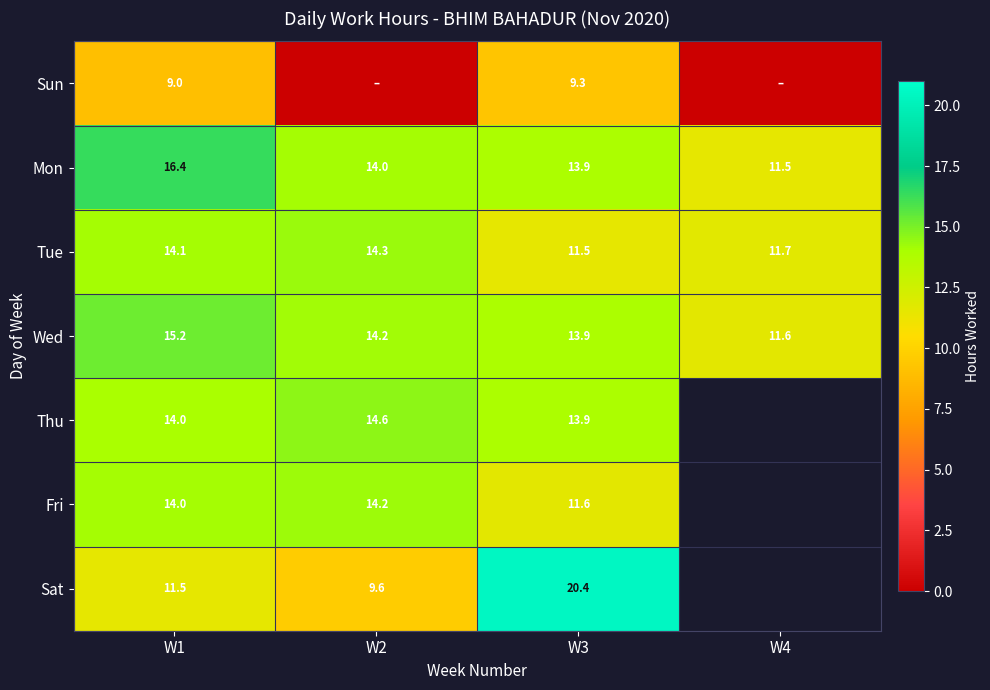

Which category has the lowest value in the Wed series?

W4